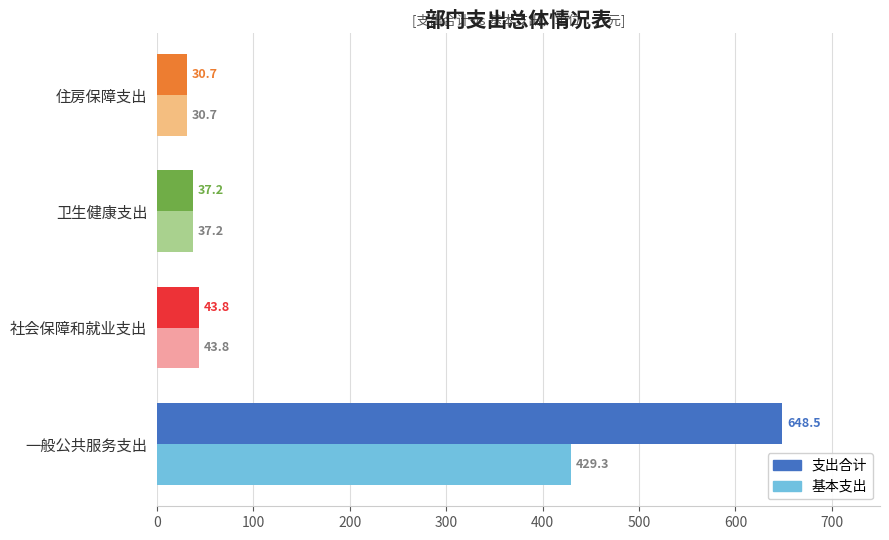

At how many categories does at least one series exceed 46?

1